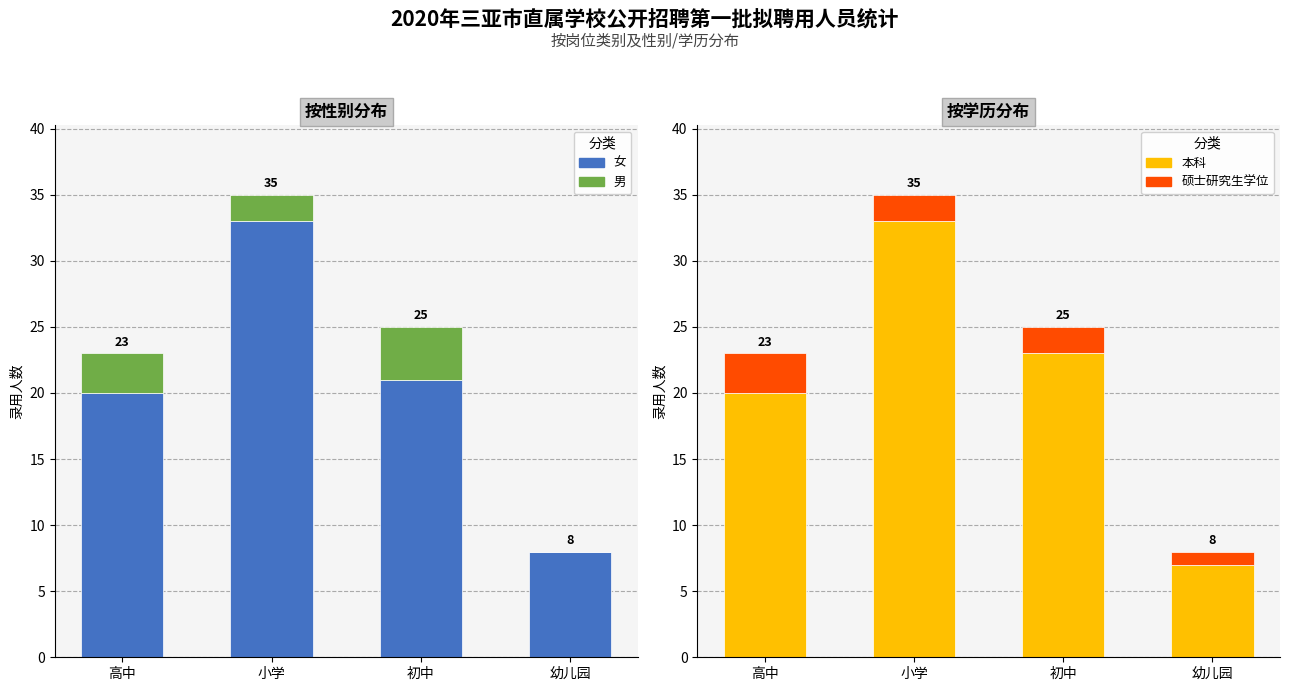

At which label does 女 reach its minimum?

幼儿园